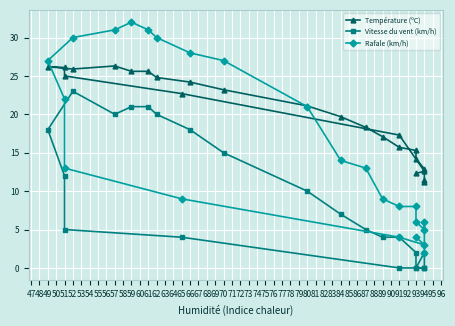

What is the approximate value of Vitesse du vent (km/h) at 62?

20.0